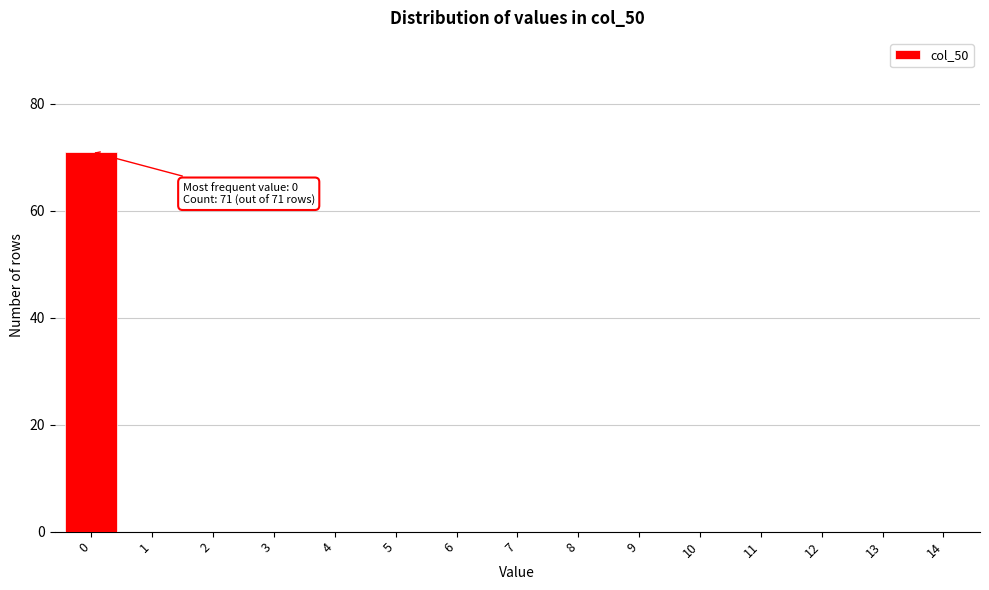

Which range on the x-axis has the tallest bar?

-0.5 to 0.5